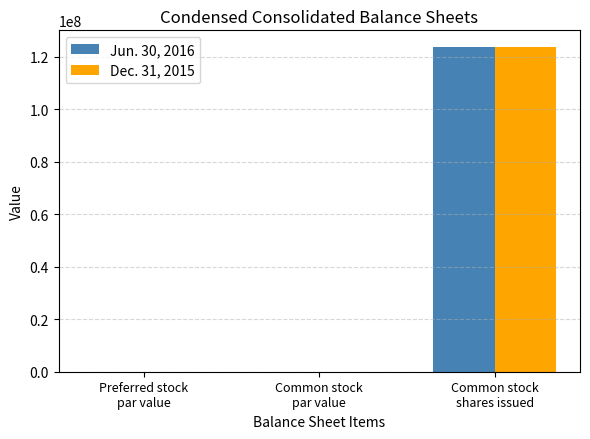

Which series has the largest range (max minus min)?

Jun. 30, 2016